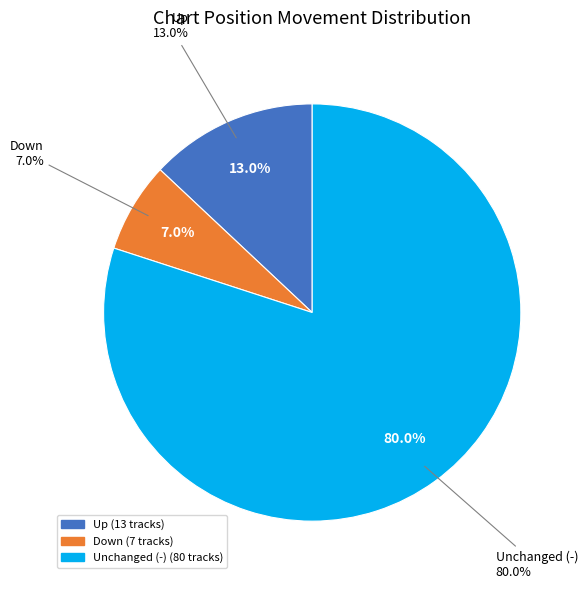

What percentage is the up slice, to the nearest percent?

13%